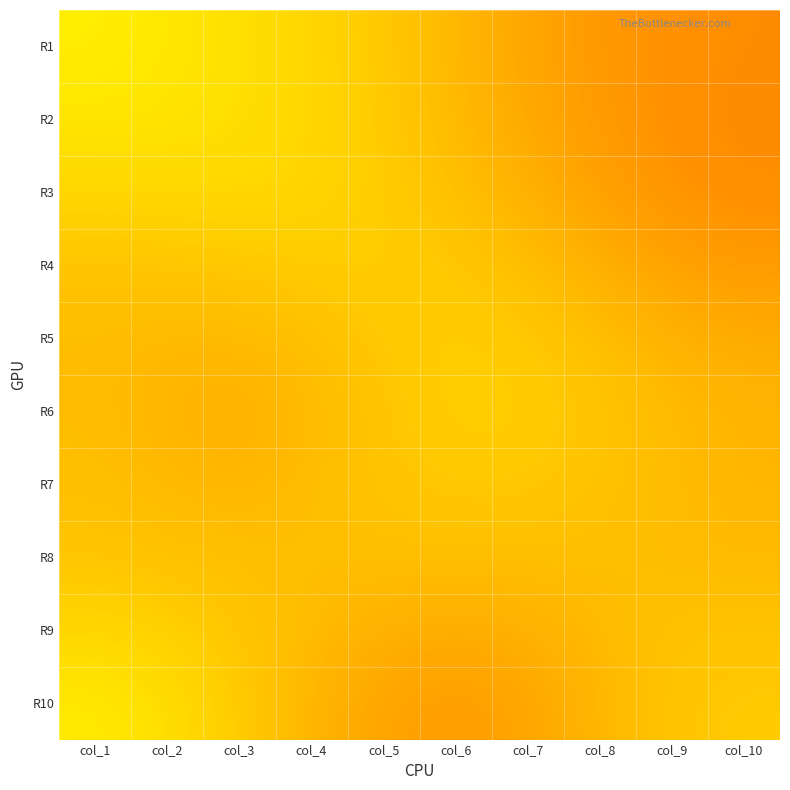

Between col_4 and col_5, which is larger?

col_4